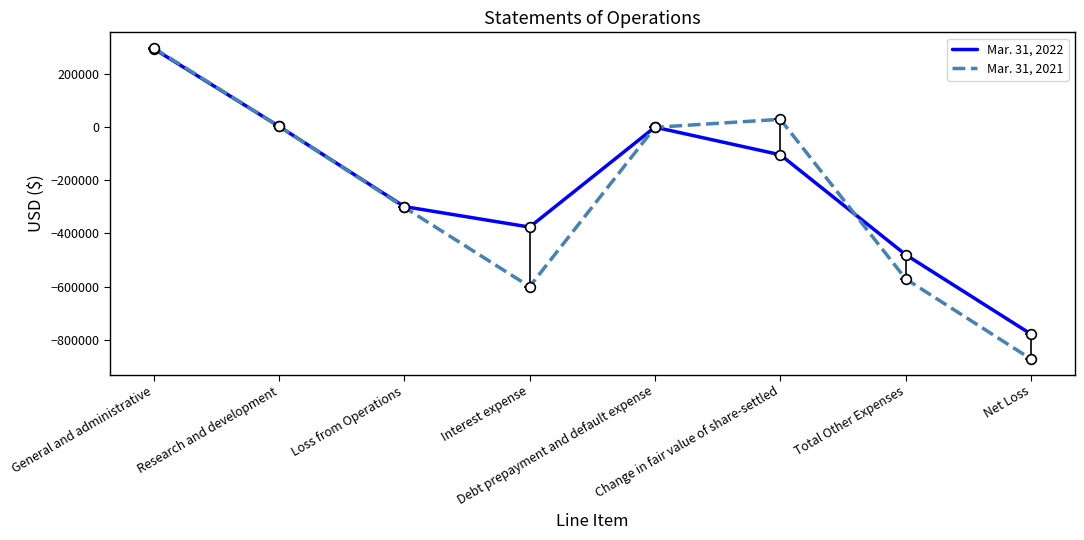

True or false: Mar. 31, 2022 and Mar. 31, 2021 cross at least once.

True